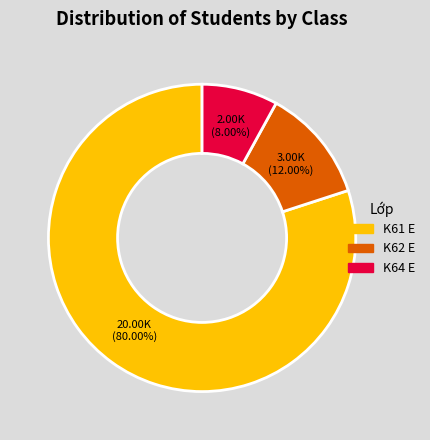

What is the largest slice in the pie chart?

K61 E